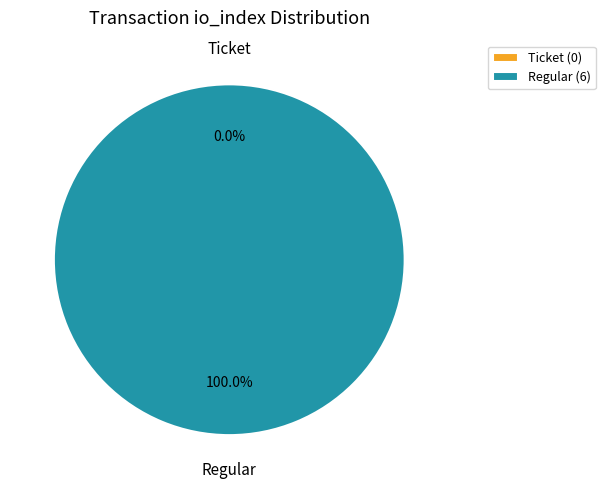

To the nearest percent, what is the difference between the largest and smallest slice percentages?

100%